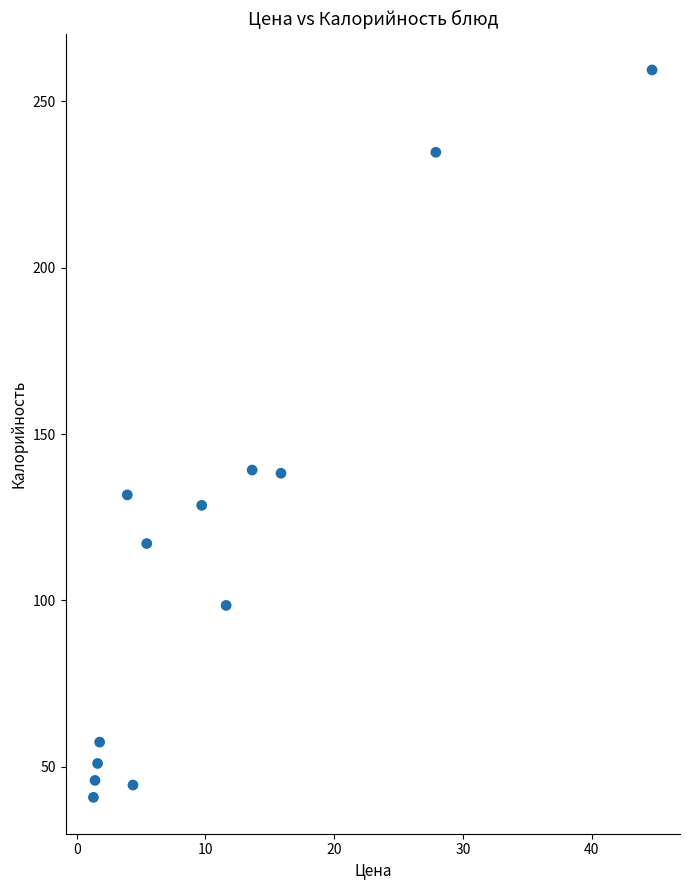

What is the range of X values (max minus min)?

43.4